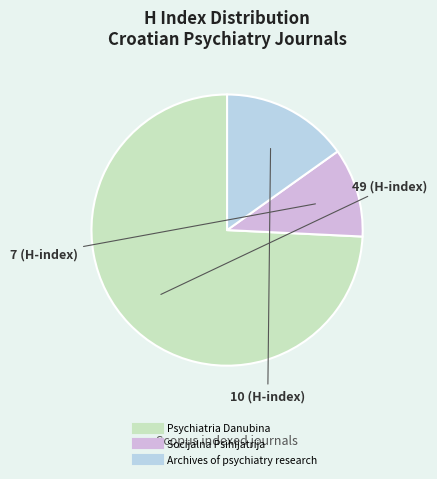

Combined, do Archives of psychiatry research and Psychiatria Danubina account for over 50%?

Yes